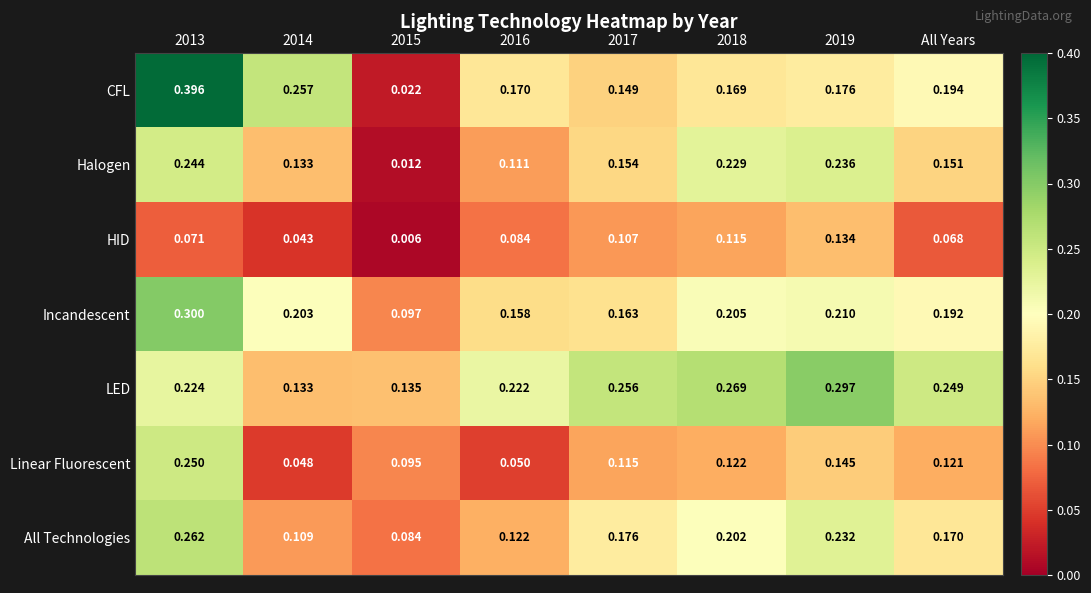

List the series in order of their peak value, highest first.

CFL, Incandescent, LED, All Technologies, Linear Fluorescent, Halogen, HID